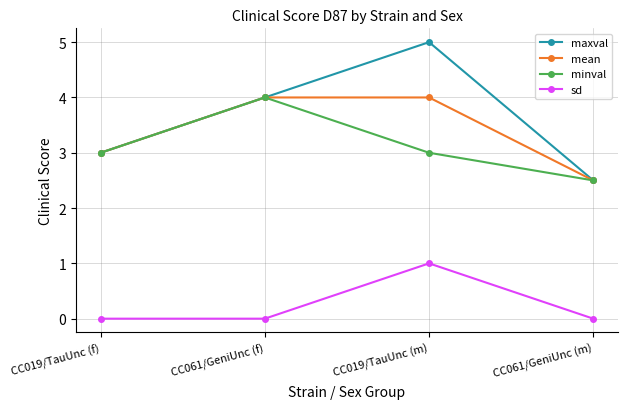

How many values in the mean series are below 4?

2